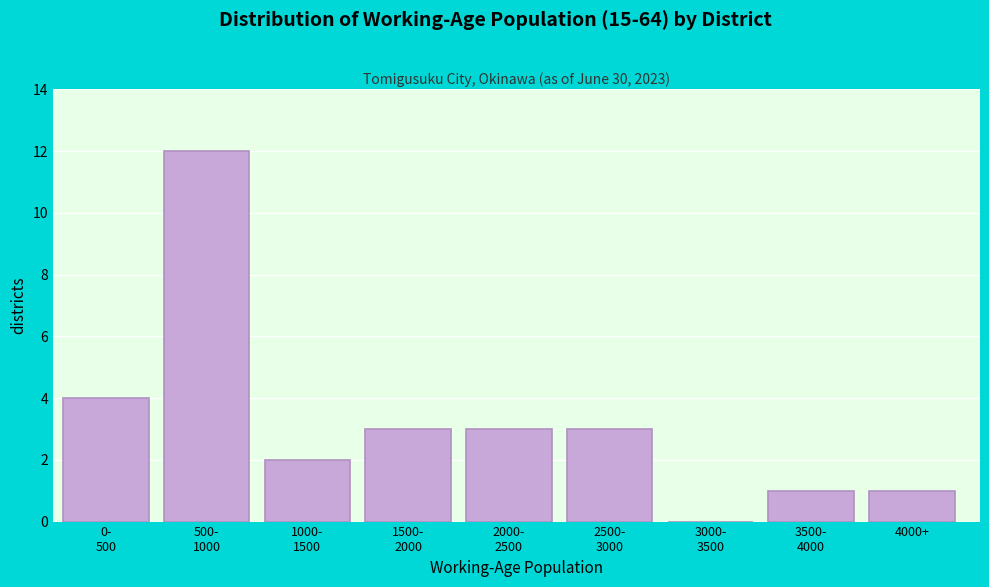

What is the maximum value shown in the chart?

12